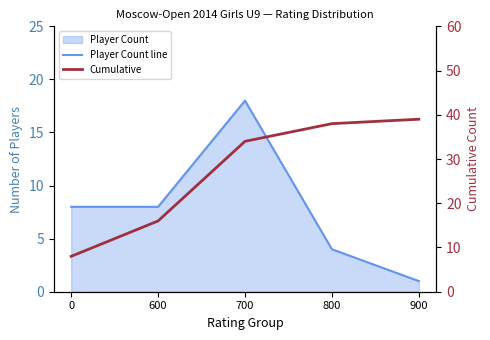

Reading right to left, extract all data points from this chart.

Player Count line: 1	4	18	8	8
Cumulative: 39	38	34	16	8